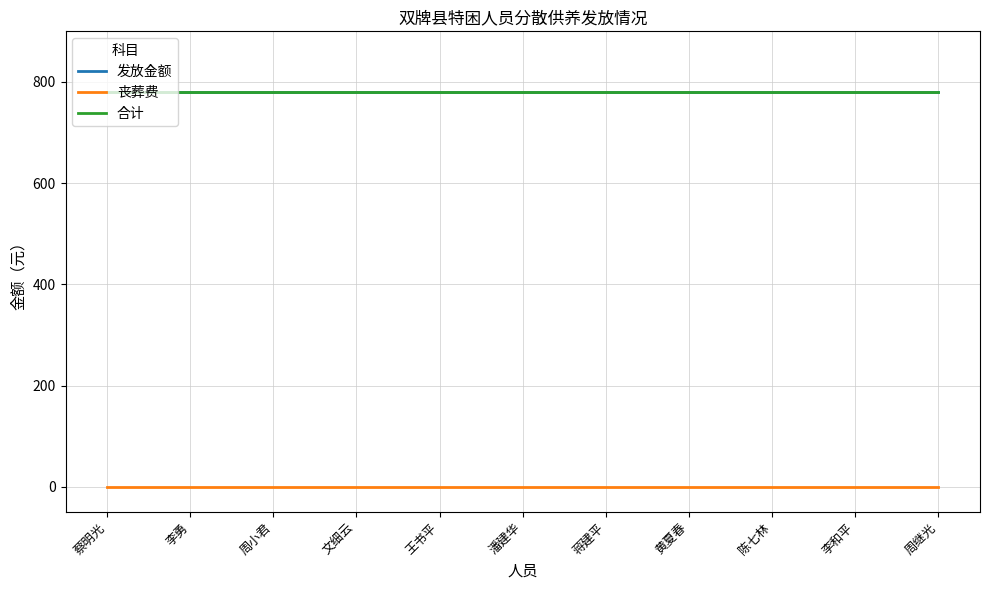

What is the label of the 5th point from the left?

王书平